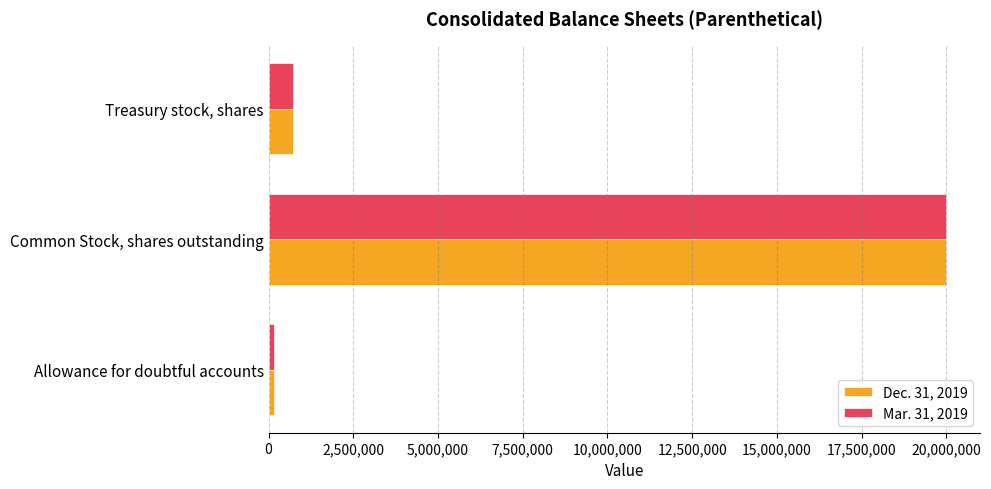

The value of Mar. 31, 2019 at Common Stock, shares outstanding is 9373038. True or false?

False